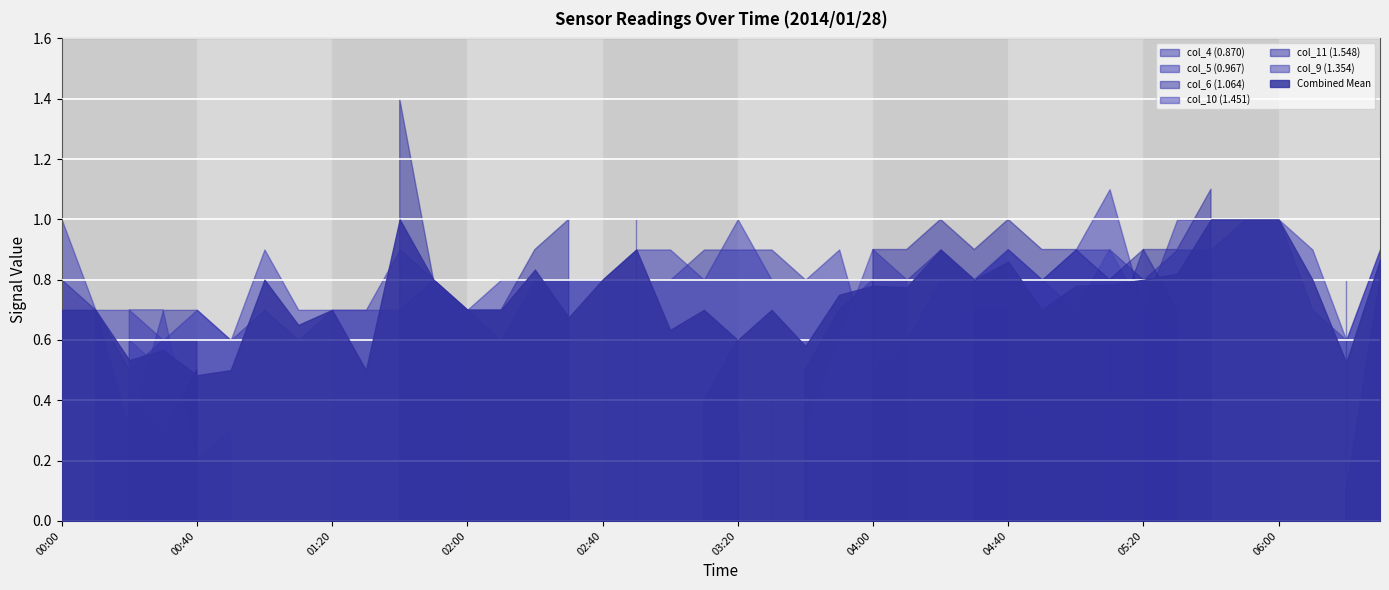

Rank the categories by col_6 (1.064) value from highest to lowest.

2014/01/28 00:50, 2014/01/28 01:00, 2014/01/28 01:10, 2014/01/28 01:20, 2014/01/28 01:30, 2014/01/28 02:40, 2014/01/28 03:00, 2014/01/28 03:30, 2014/01/28 04:10, 2014/01/28 04:20, 2014/01/28 05:00, 2014/01/28 05:50, 2014/01/28 06:00, 2014/01/28 06:10, 2014/01/28 06:30, 2014/01/28 01:40, 2014/01/28 05:40, 2014/01/28 02:30, 2014/01/28 02:50, 2014/01/28 02:20, 2014/01/28 05:20, 2014/01/28 05:30, 2014/01/28 00:00, 2014/01/28 01:50, 2014/01/28 04:00, 2014/01/28 06:20, 2014/01/28 00:10, 2014/01/28 02:00, 2014/01/28 02:10, 2014/01/28 03:50, 2014/01/28 04:30, 2014/01/28 04:40, 2014/01/28 00:30, 2014/01/28 00:40, 2014/01/28 03:20, 2014/01/28 05:10, 2014/01/28 00:20, 2014/01/28 03:40, 2014/01/28 03:10, 2014/01/28 04:50